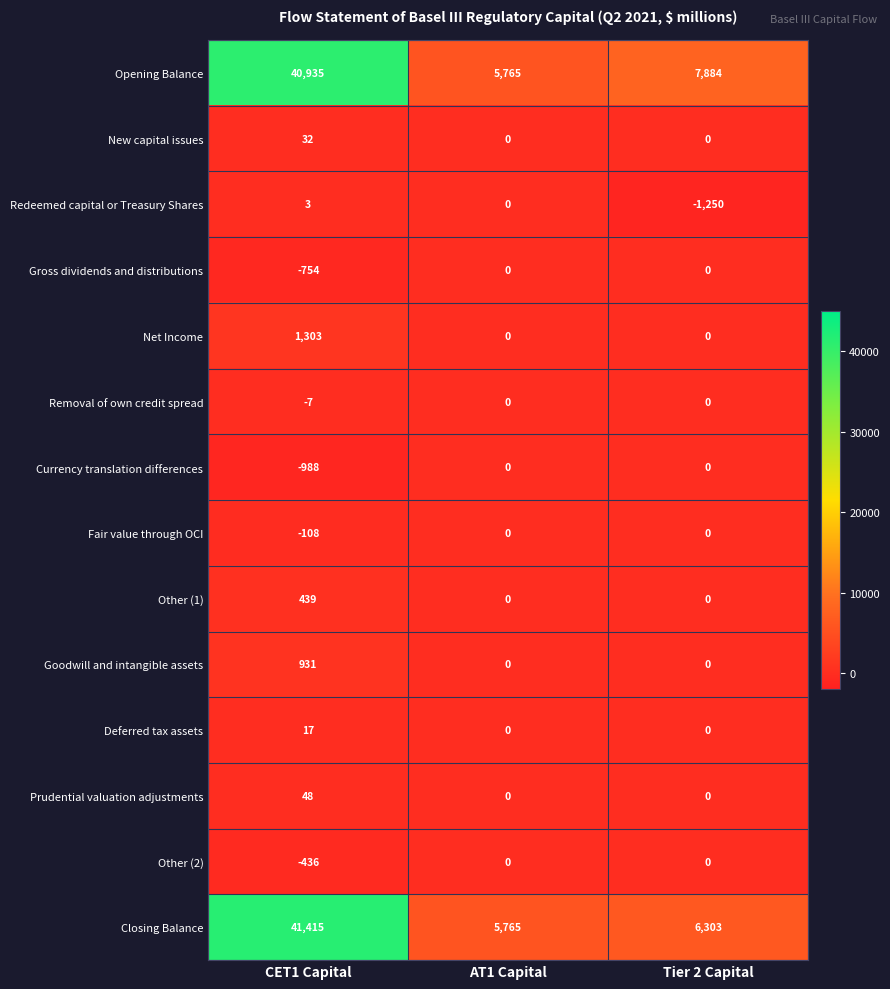

What is the greatest value displayed?

41415